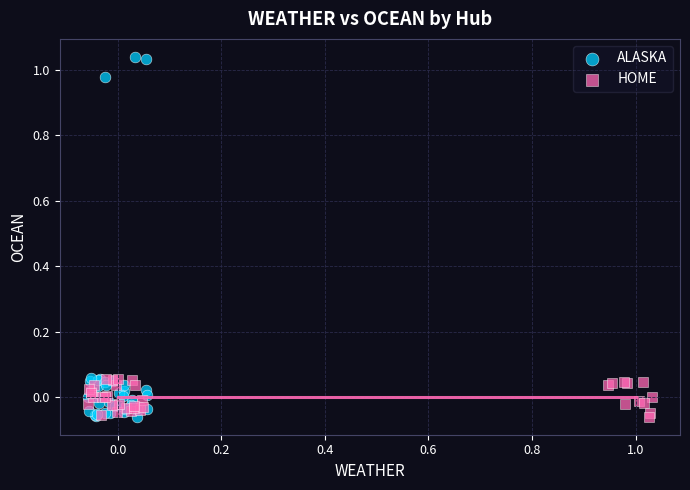

Which series reaches the maximum Y coordinate?

ALASKA